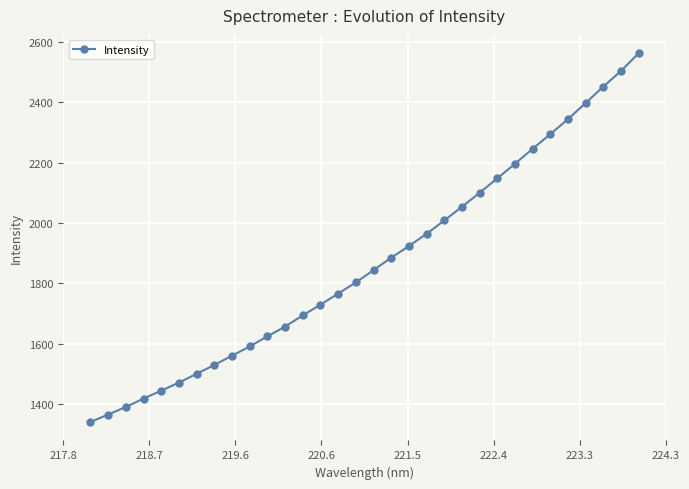

What is the difference between the maximum and minimum values?

1221.2